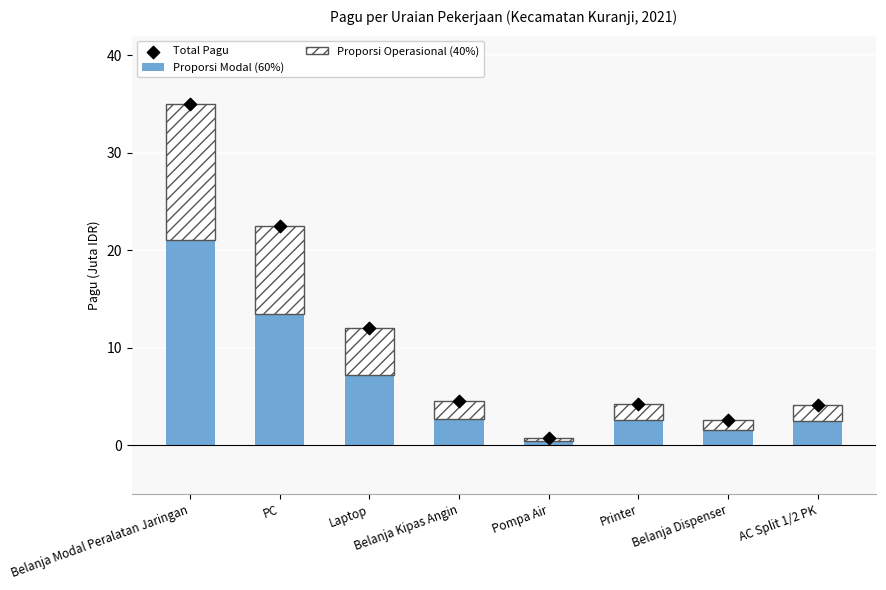

Which series contains the highest Y value?

Total Pagu